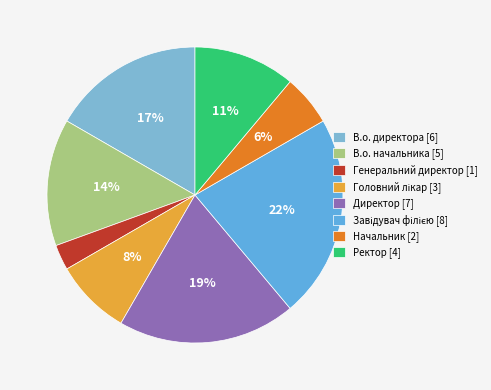

How many slices are in this pie chart?

8